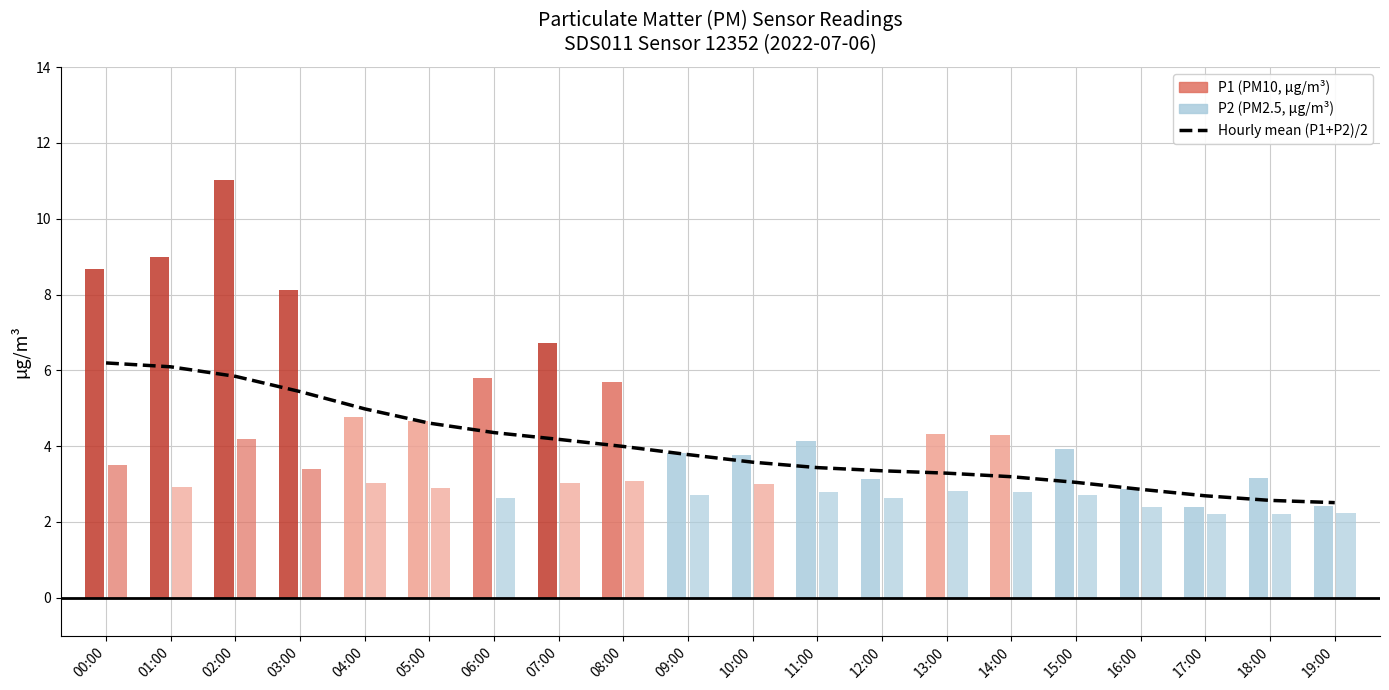

True or false: the data shows 0.7 at 19:00.

False